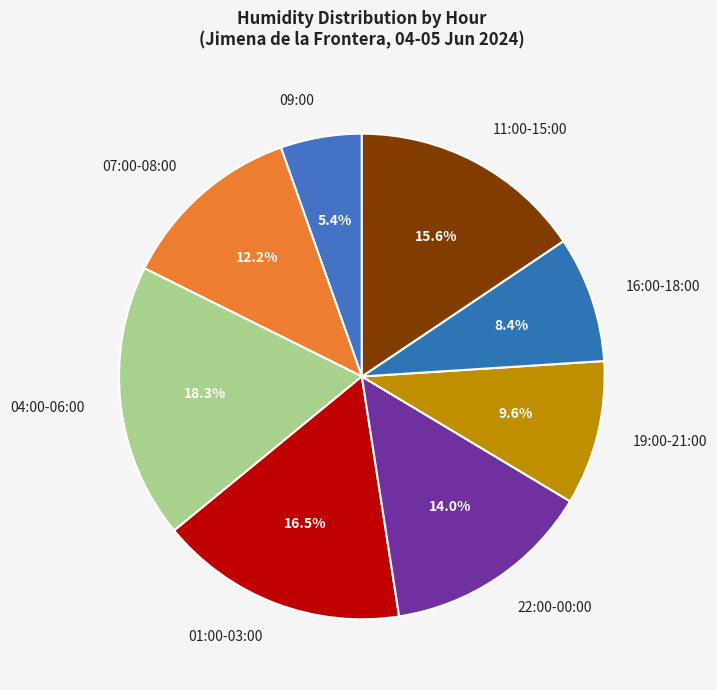

What is the ratio of the value at 01:00-03:00 to the value at 11:00-15:00?

1.1